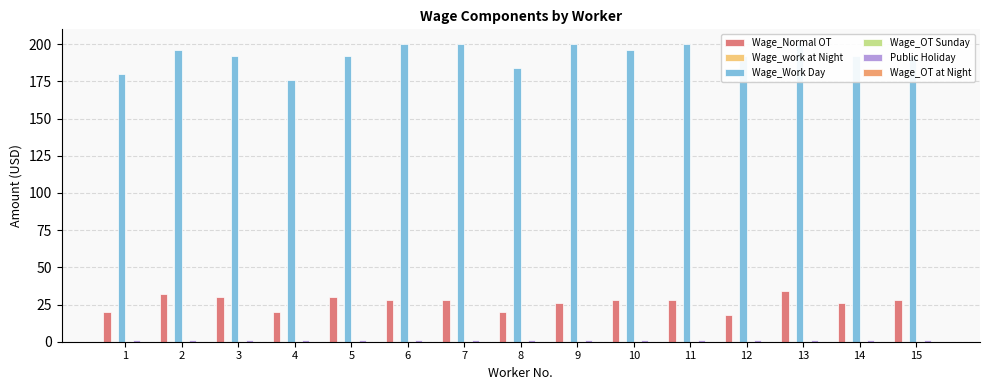

Rank the categories by Wage_Work Day value from highest to lowest.

6, 7, 9, 11, 13, 2, 10, 3, 5, 12, 14, 15, 8, 1, 4